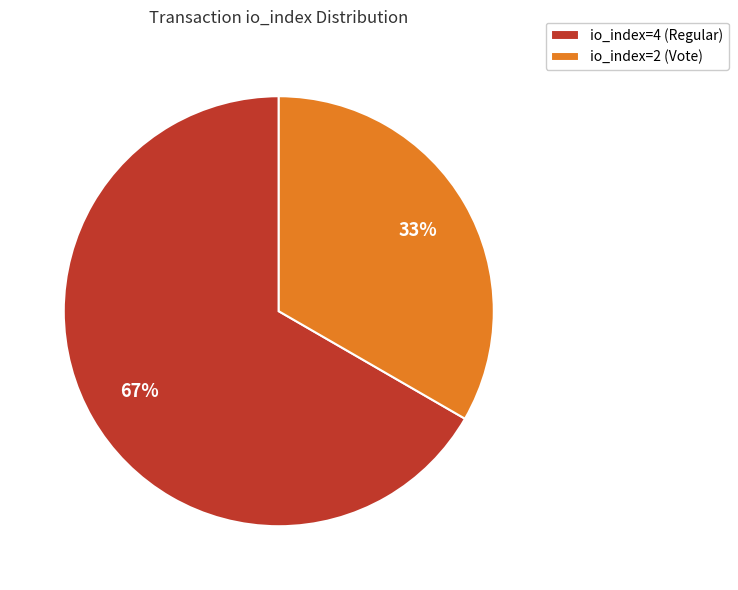

Is it true that io_index=2 (Vote) is 33% of the pie?

True